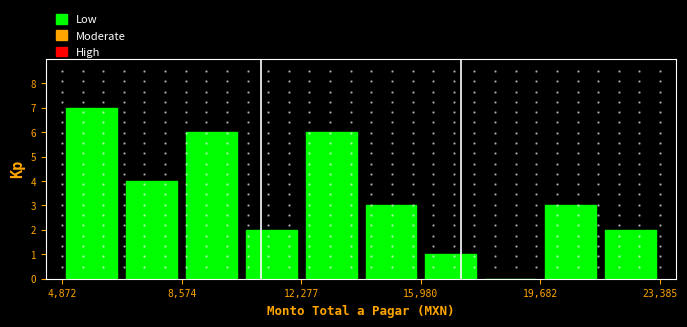

Around what value on the x-axis is the tallest bar? Give the approximate position of its centre, as read against the axis.

6000